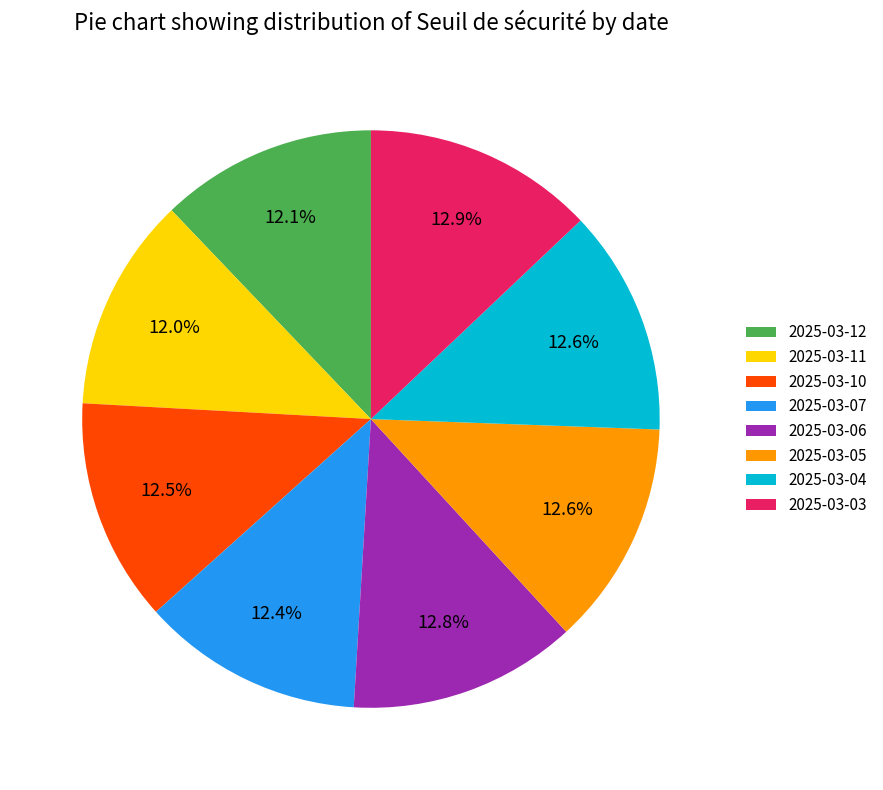

Is the sum of 2025-03-12 and 2025-03-04 greater than half?

No